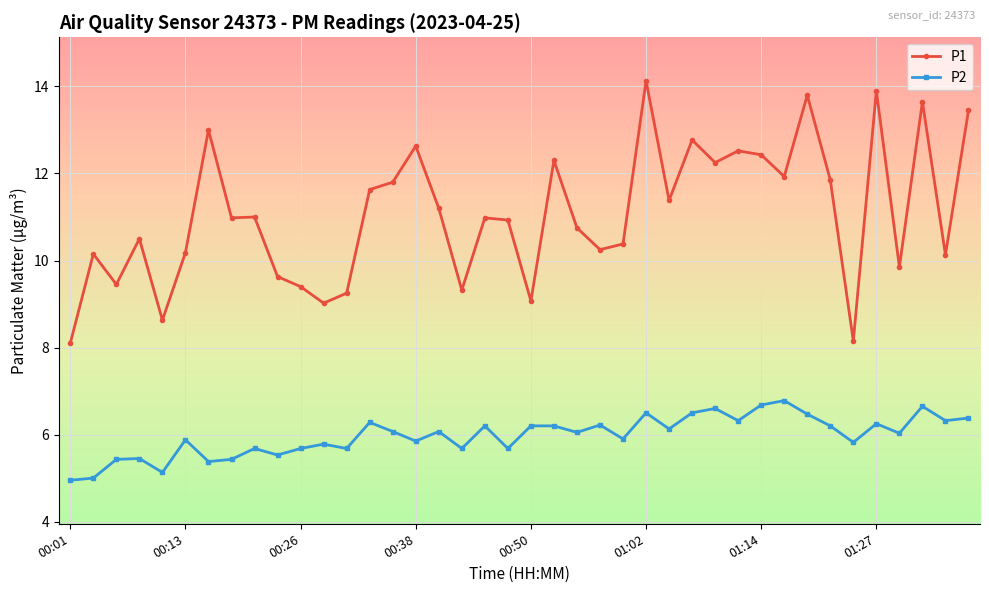

What are all the series names shown in the legend?

P1, P2